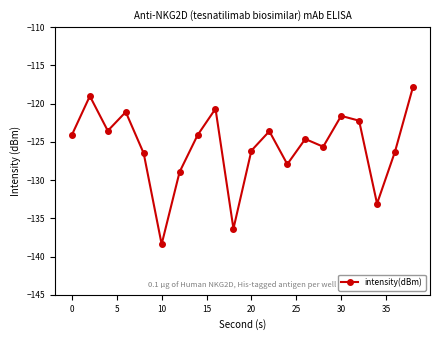

What is the greatest value displayed?

-117.8